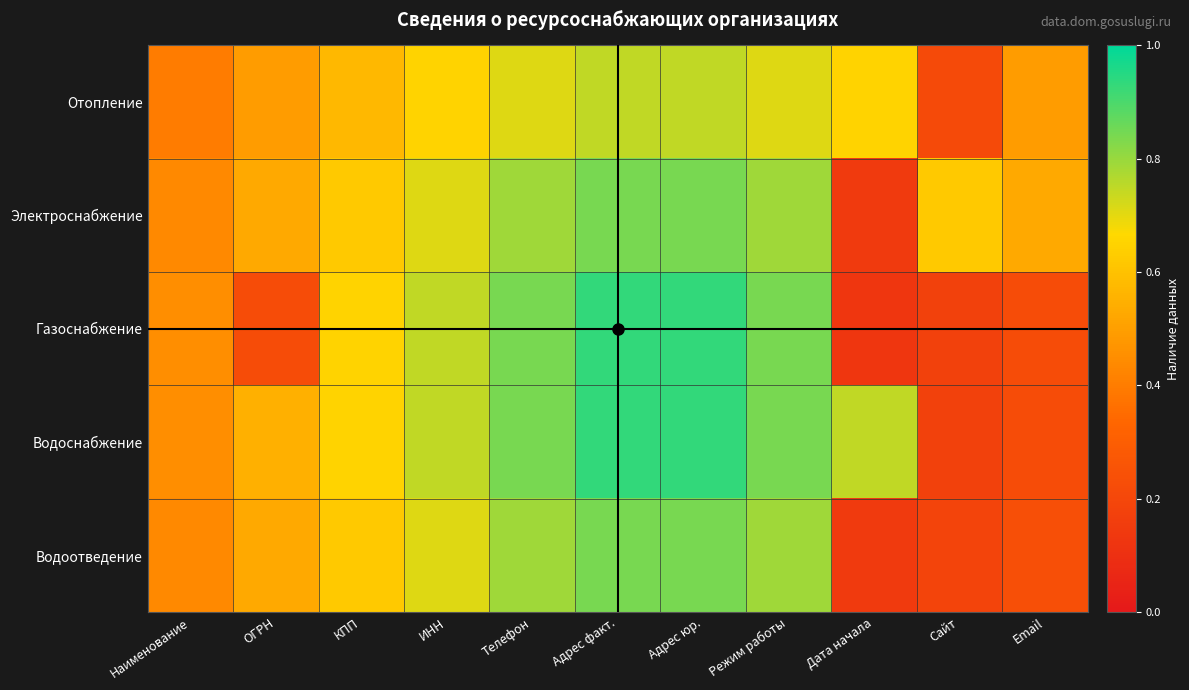

Rank the series at ОГРН from highest to lowest value.

Водоснабжение, Электроснабжение, Водоотведение, Отопление, Газоснабжение